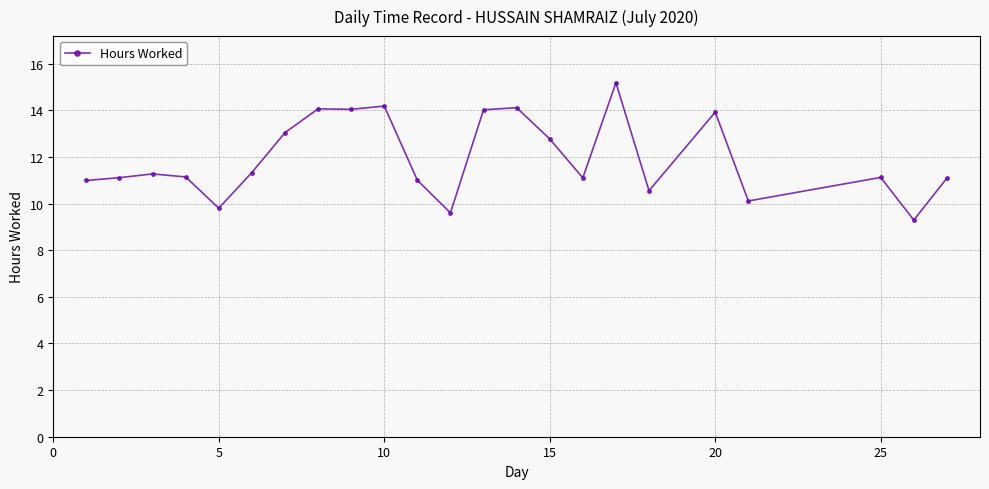

What is the value of the 23rd point from the left?

11.1